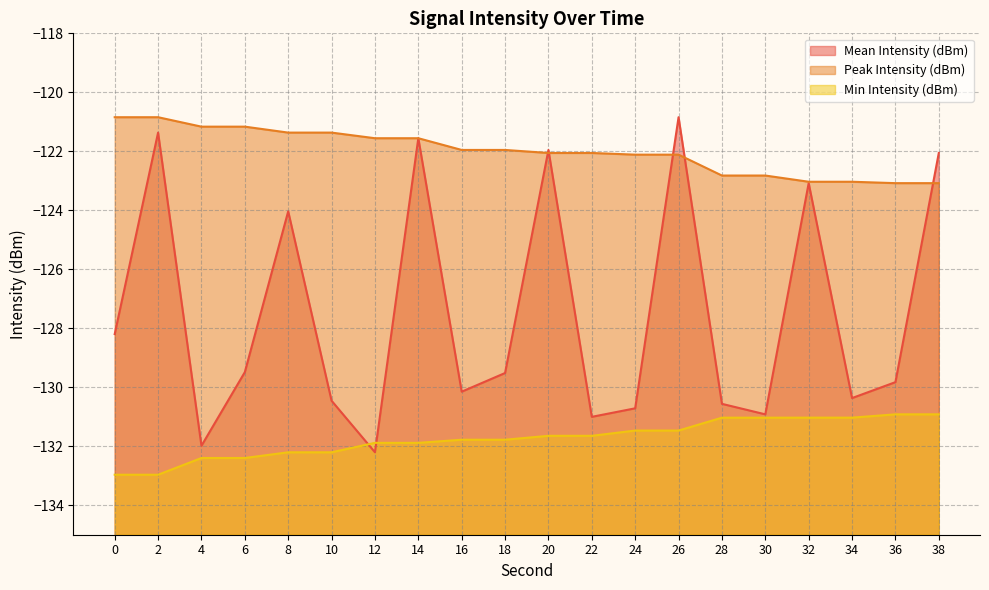

What are all the series names shown in the legend?

Mean Intensity (dBm), Peak Intensity (dBm), Min Intensity (dBm)